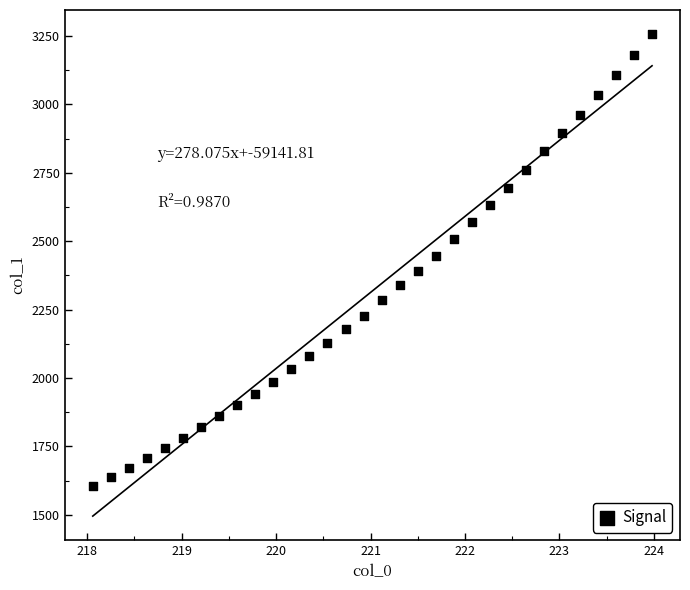

What is the range of Y values (max minus min)?

1650.7